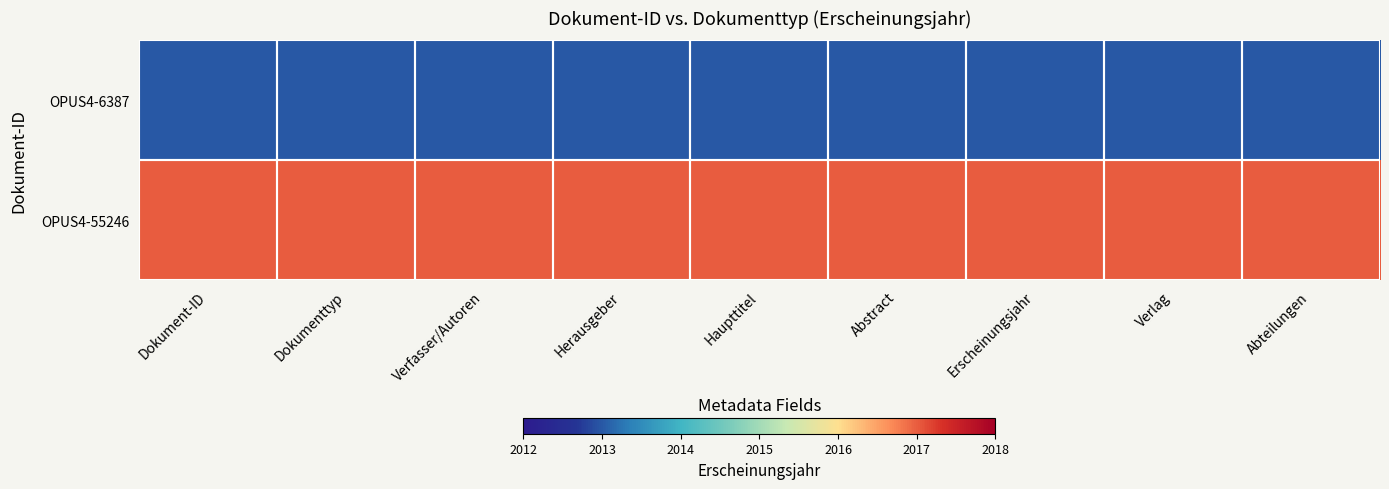

Rank the series by their maximum value, from lowest to highest.

OPUS4-6387, OPUS4-55246